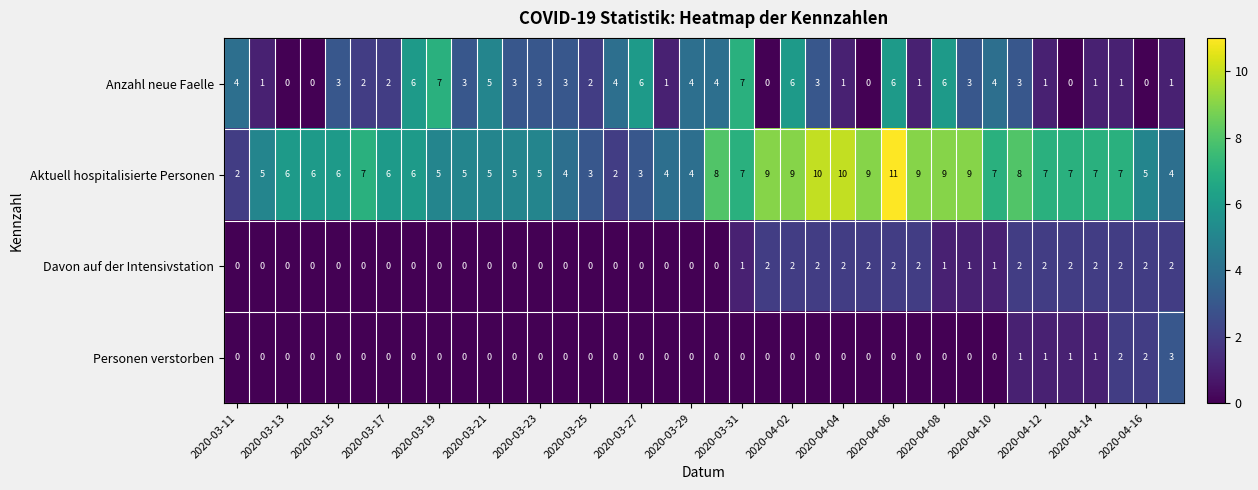

What is the maximum value for Anzahl neue Faelle?

7